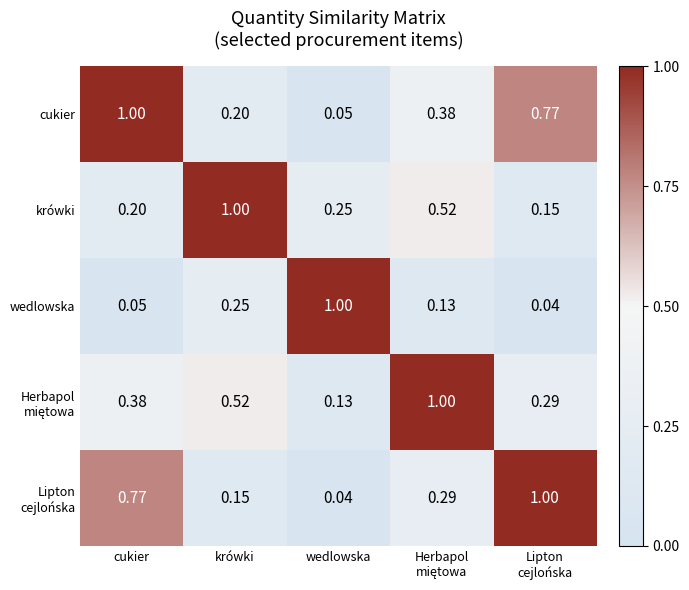

At which label does krówki reach its peak?

krówki